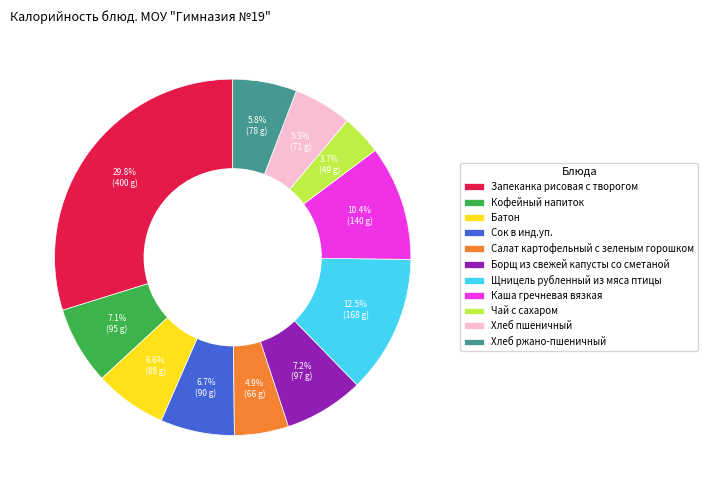

Count the number of slices in the pie.

11